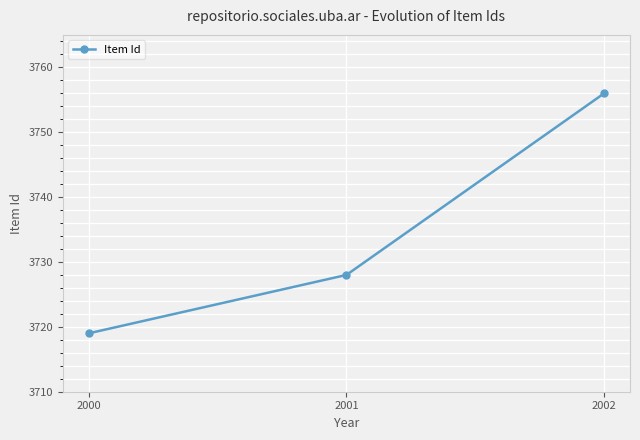

The value at 2002 is 2521. True or false?

False